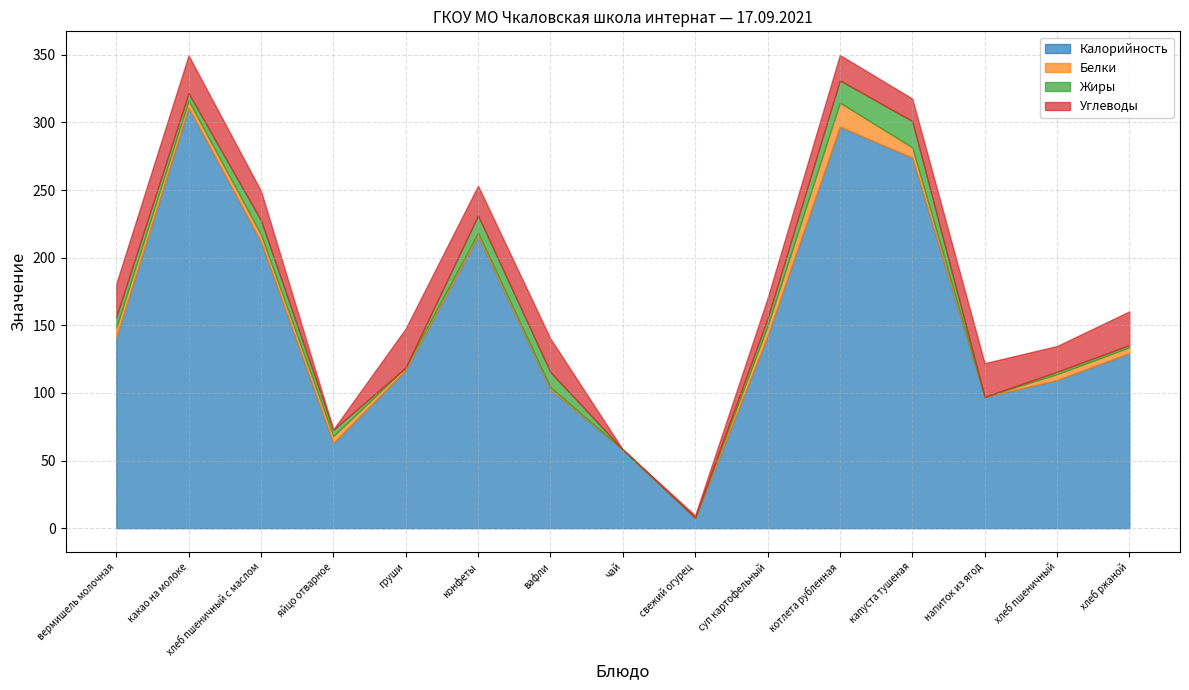

What is the difference between the Белки values at котлета рубленная and хлеб пшеничный с маслом?

12.3